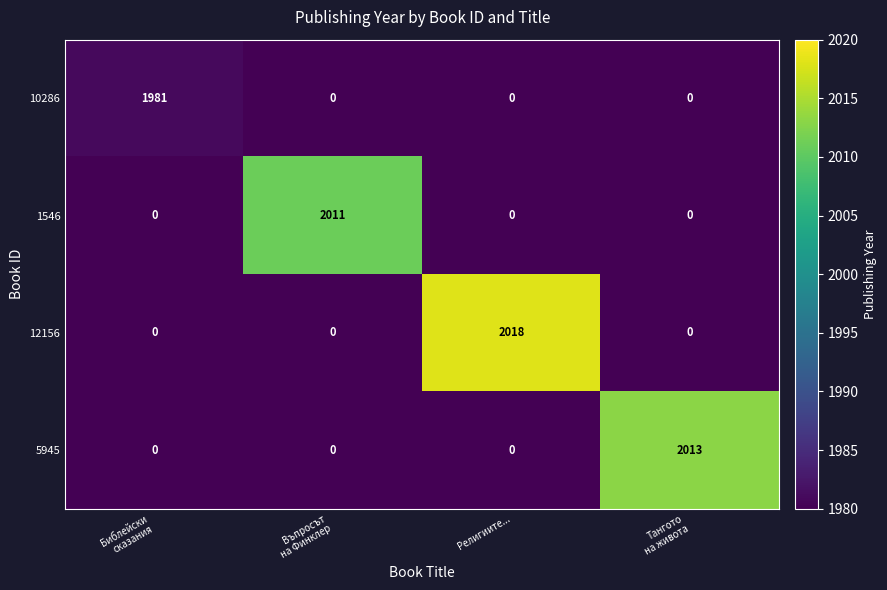

Between Библейски
сказания and Тангото
на живота, which series saw the biggest shift?

5945